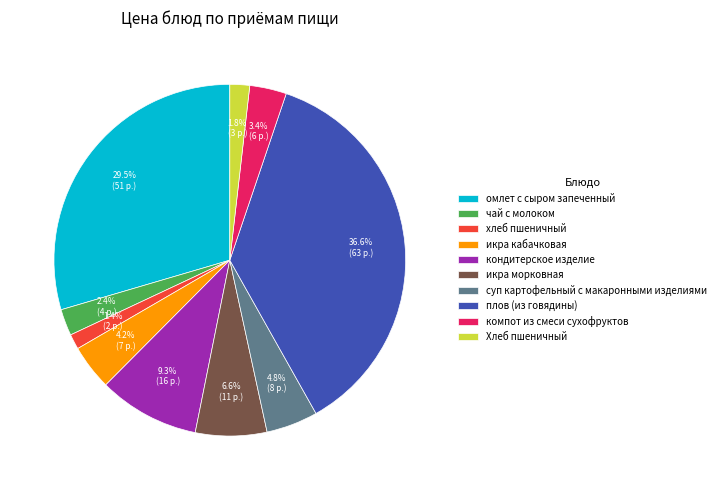

True or false: плов (из говядины) accounts for 29% of the total.

False